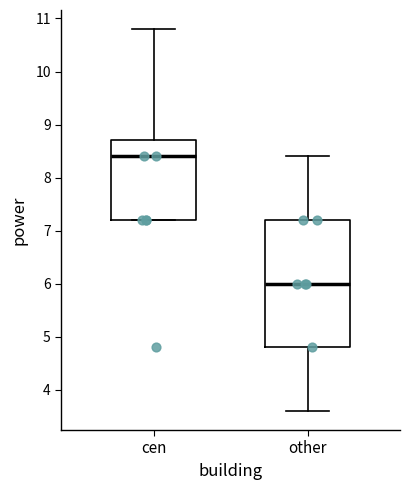

Reading left to right, transcribe this box plot: for each box, give where its median line is, the range the box spans, and where its two whiskers end, as read against the y-axis. The values are not printed on the chart, so give them approximately, as read against the axis.

cen: median 8.4, box 7.2 to 8.7, whiskers 7.2 to 10.8
other: median 6.0, box 4.8 to 7.2, whiskers 3.6 to 8.4